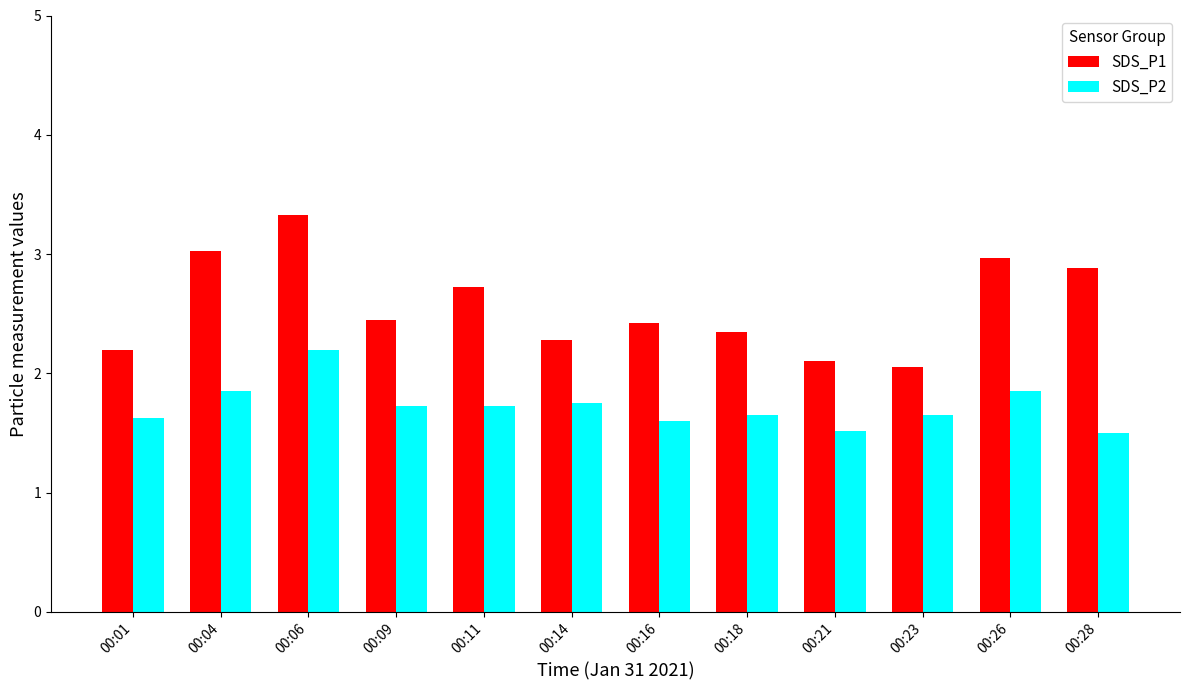

What is the average value of the SDS_P2 series?

1.7